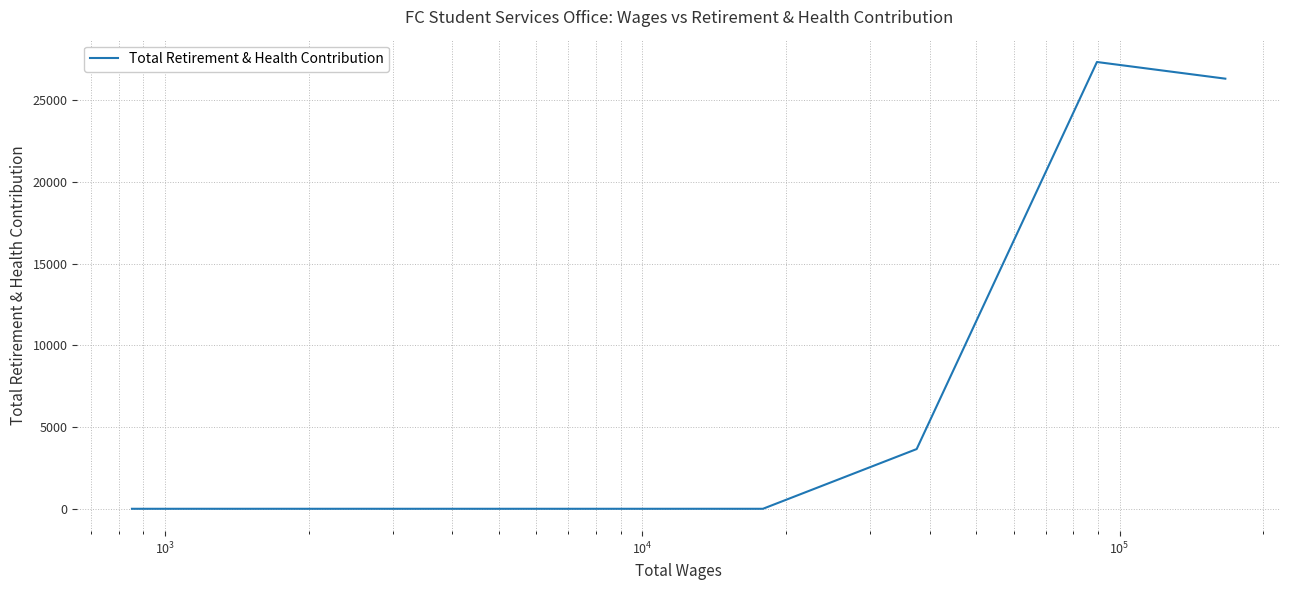

True or false: there are more than 0 points higher than both neighbors.

True